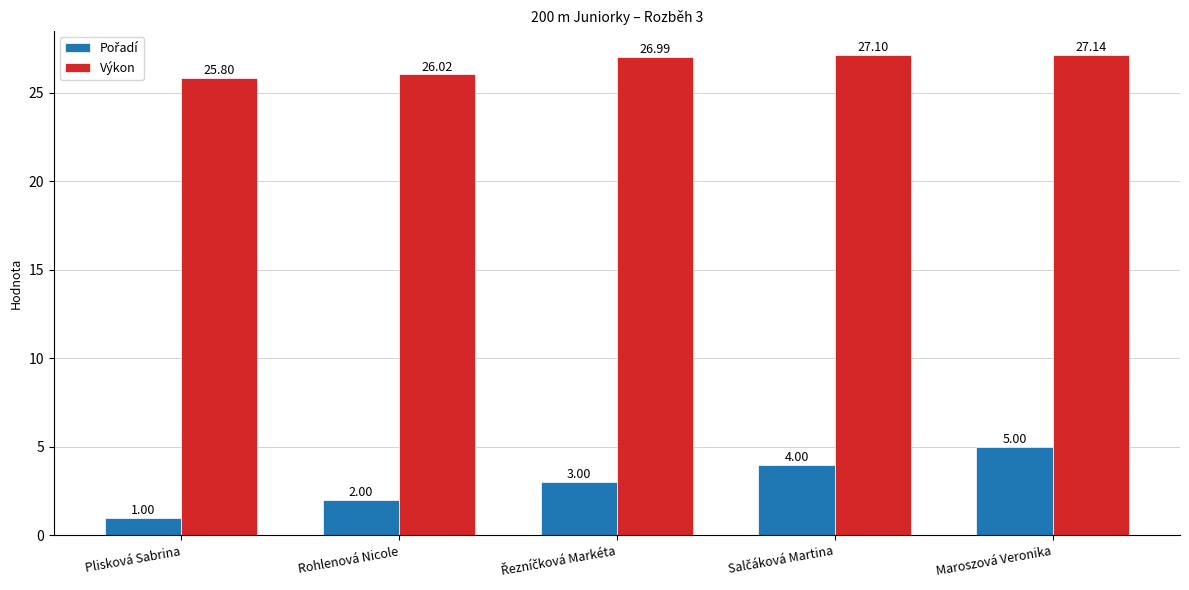

At which label is Výkon closest to 26?

Rohlenová Nicole